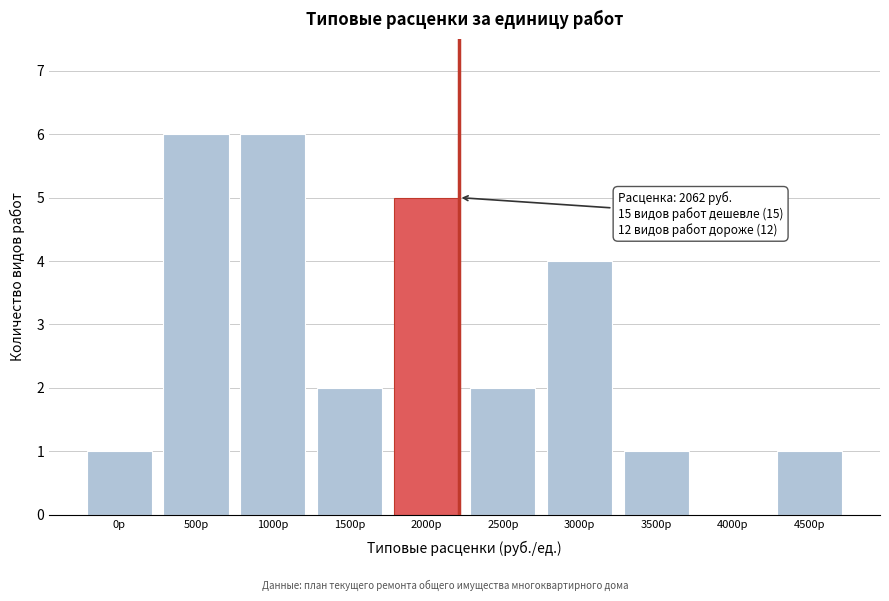

Reading left to right, extract all data points from this chart.

0р=1	500р=6	1000р=6	1500р=2	2000р=5	2500р=2	3000р=4	3500р=1	4000р=0	4500р=1